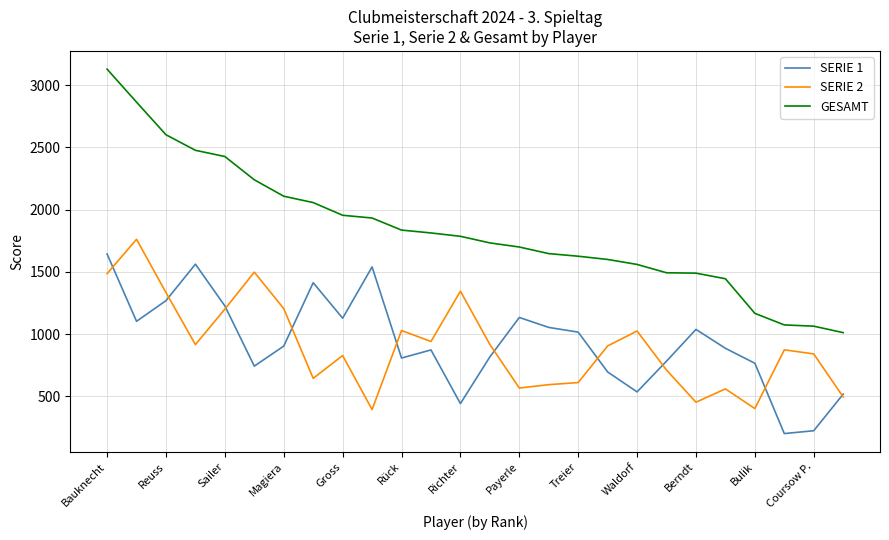

Which series has the largest range (max minus min)?

GESAMT